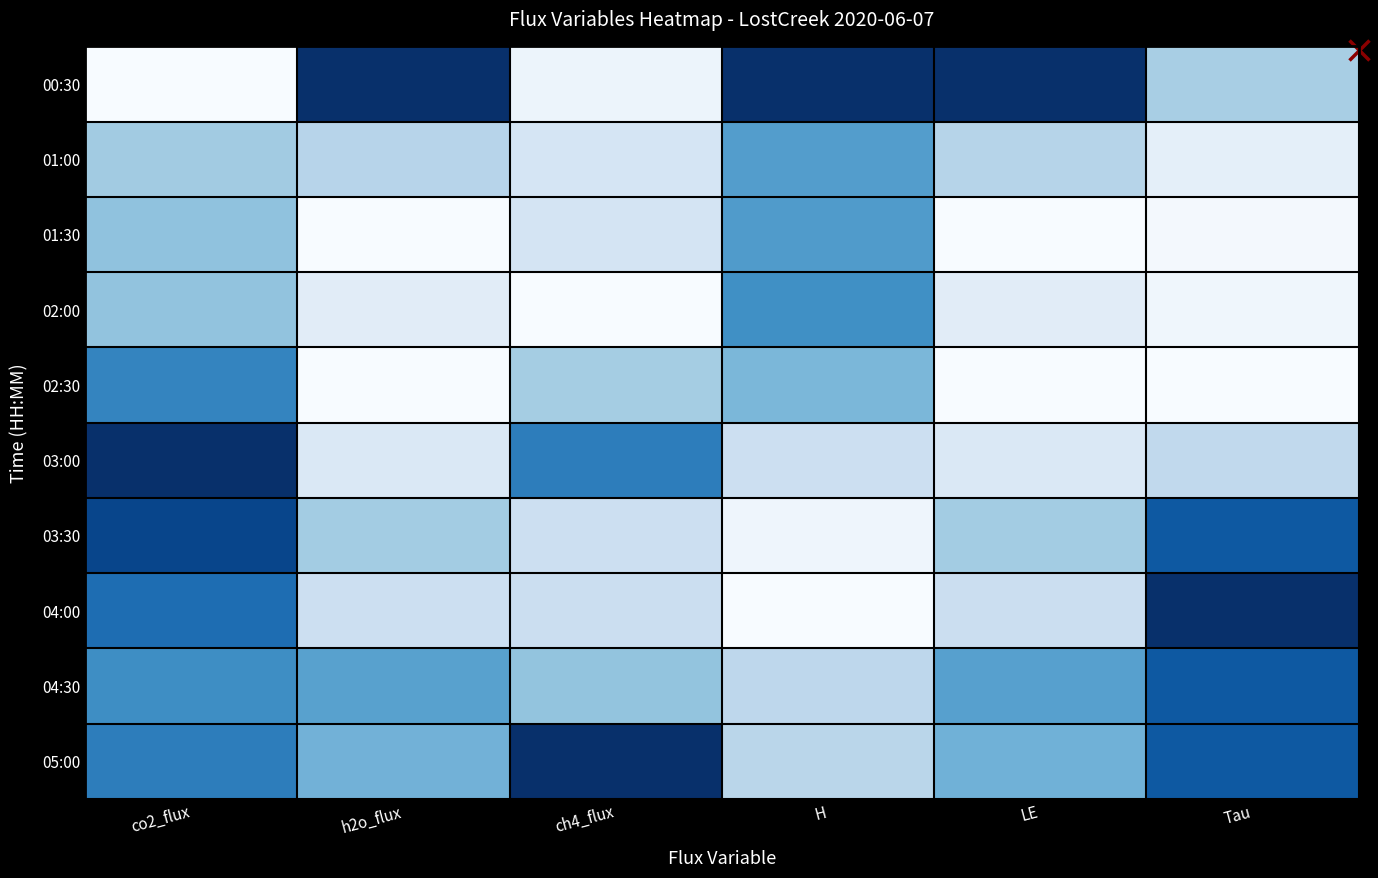

What is the total value across all series at ch4_flux?

3.3